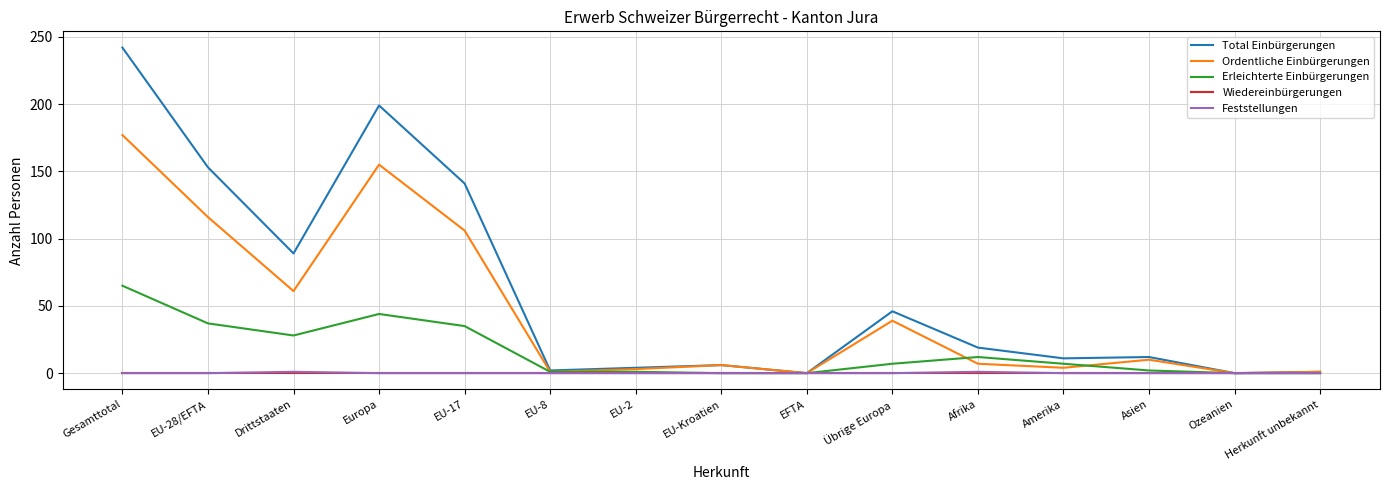

Count the number of data series in this chart.

5